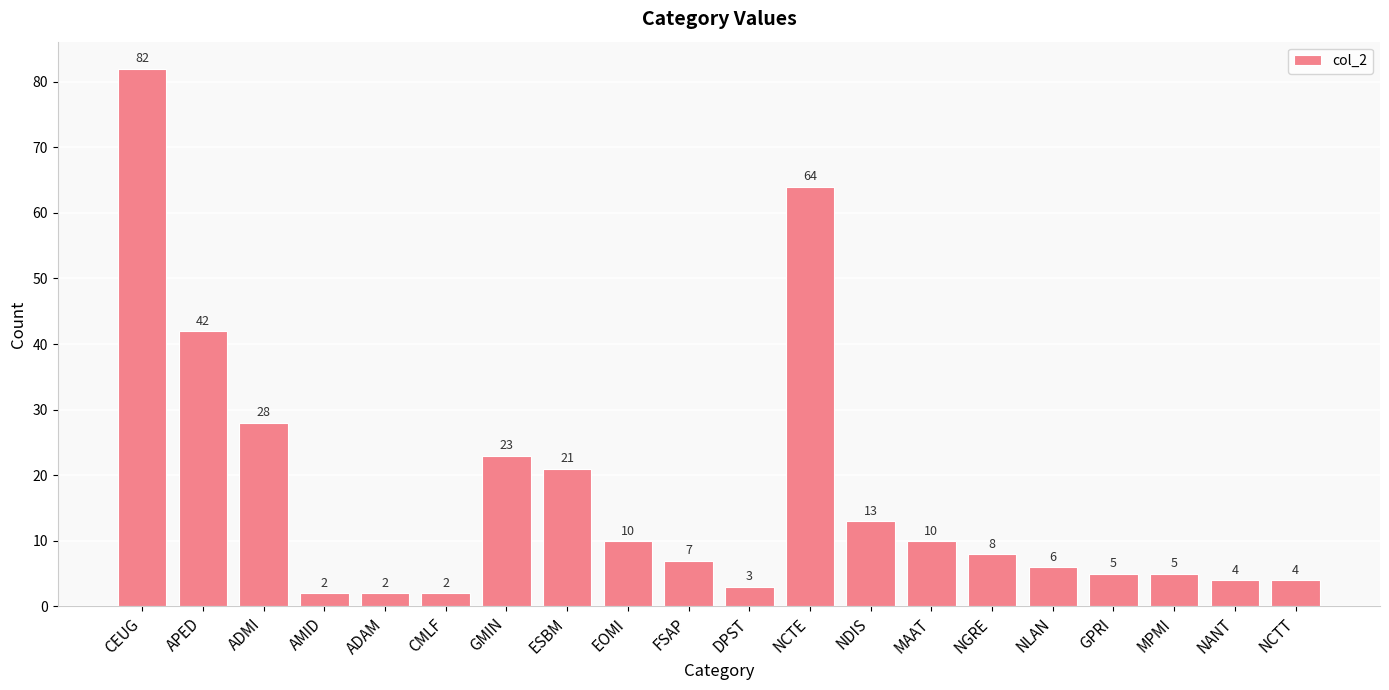

Approximately how many times larger is the value at NANT compared to GPRI?

0.8